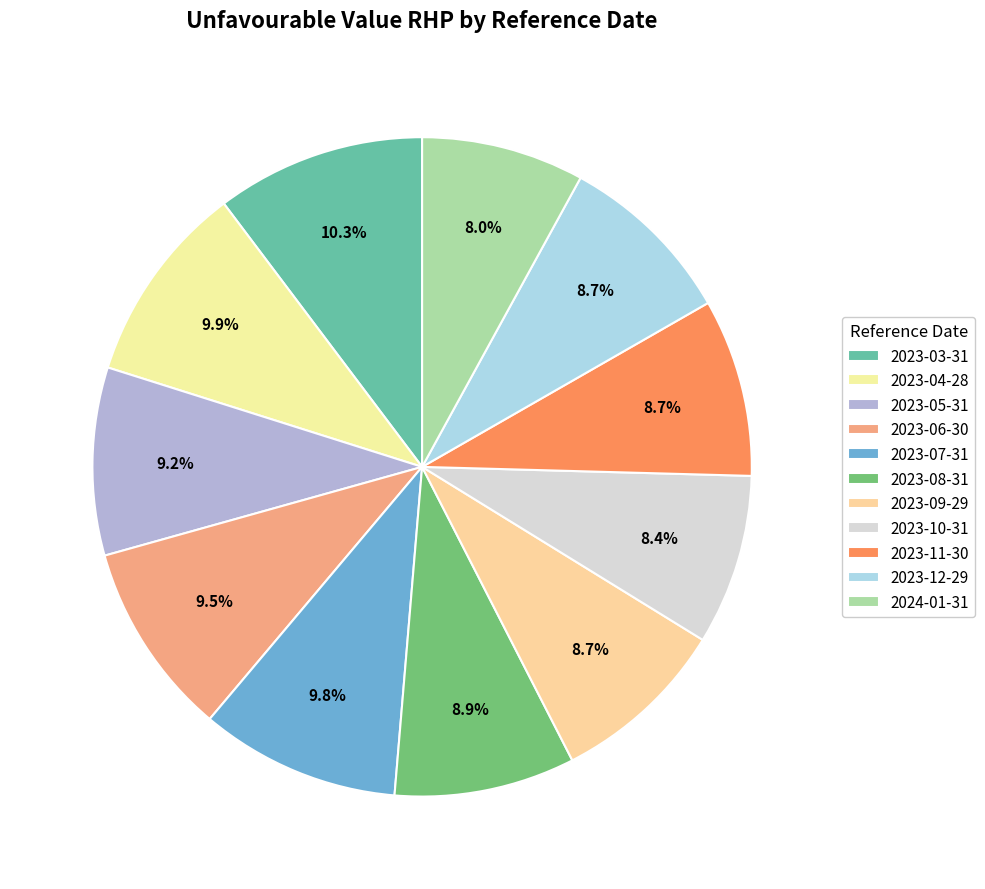

To the nearest percent, what percentage of the pie is 2023-07-31?

10%